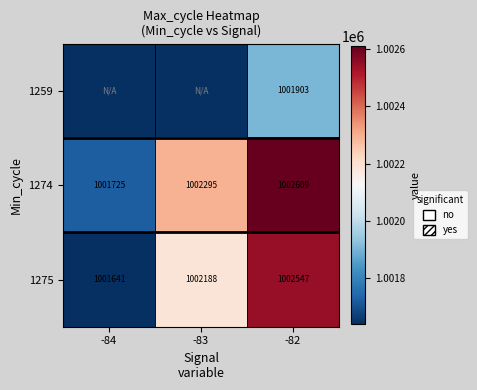

What is the difference between the highest and lowest values at -82?

706